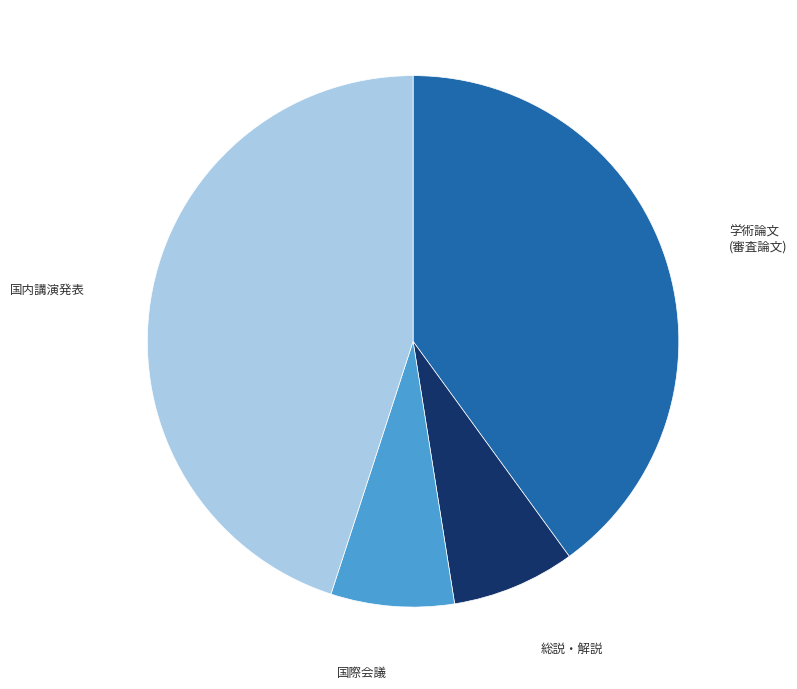

Is there a majority slice in this chart?

No